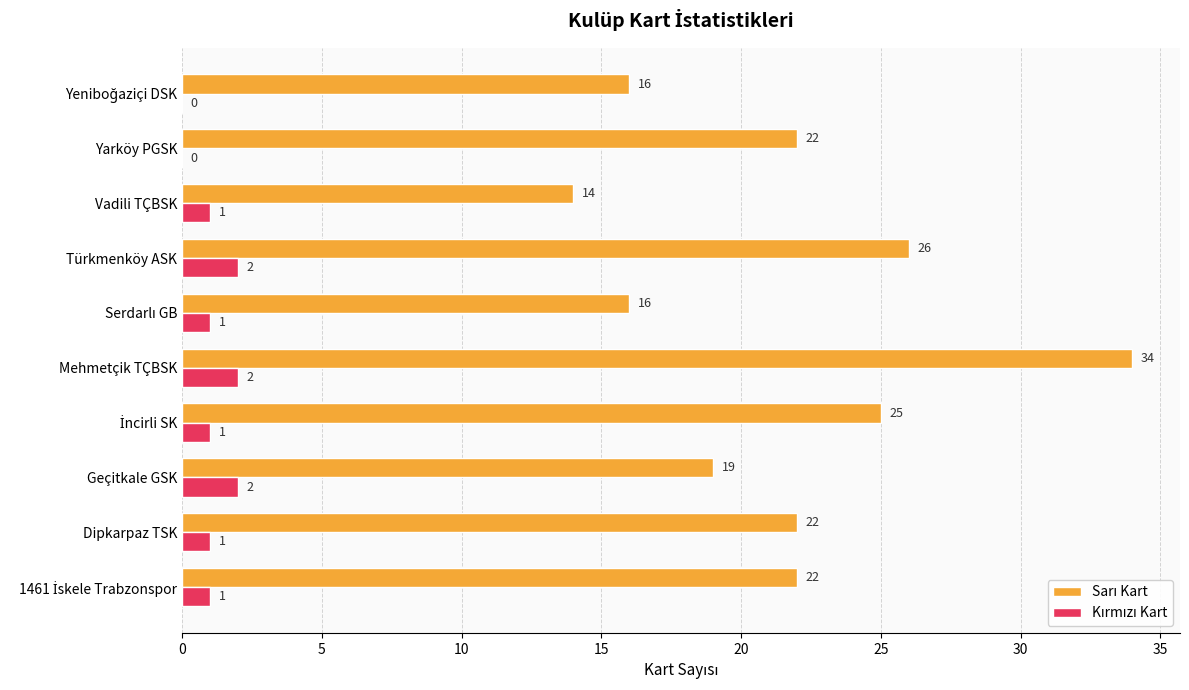

Which category has the highest value across all series?

Mehmetçik TÇBSK